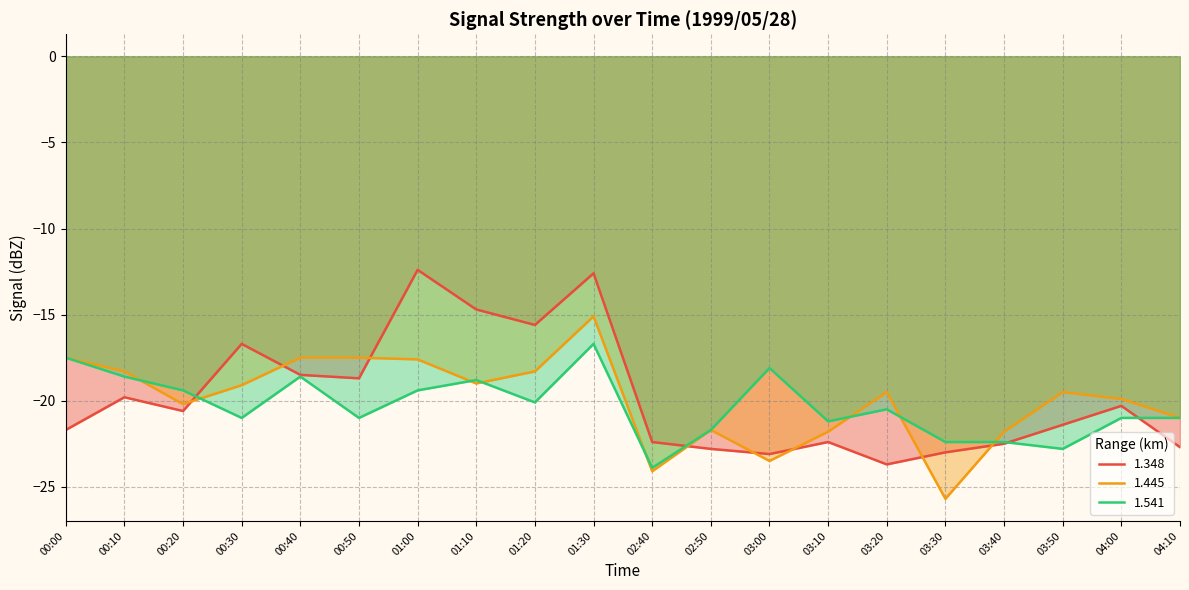

Is the value of 1.348 at 02:50 greater than the value of 1.445 at 00:10?

No